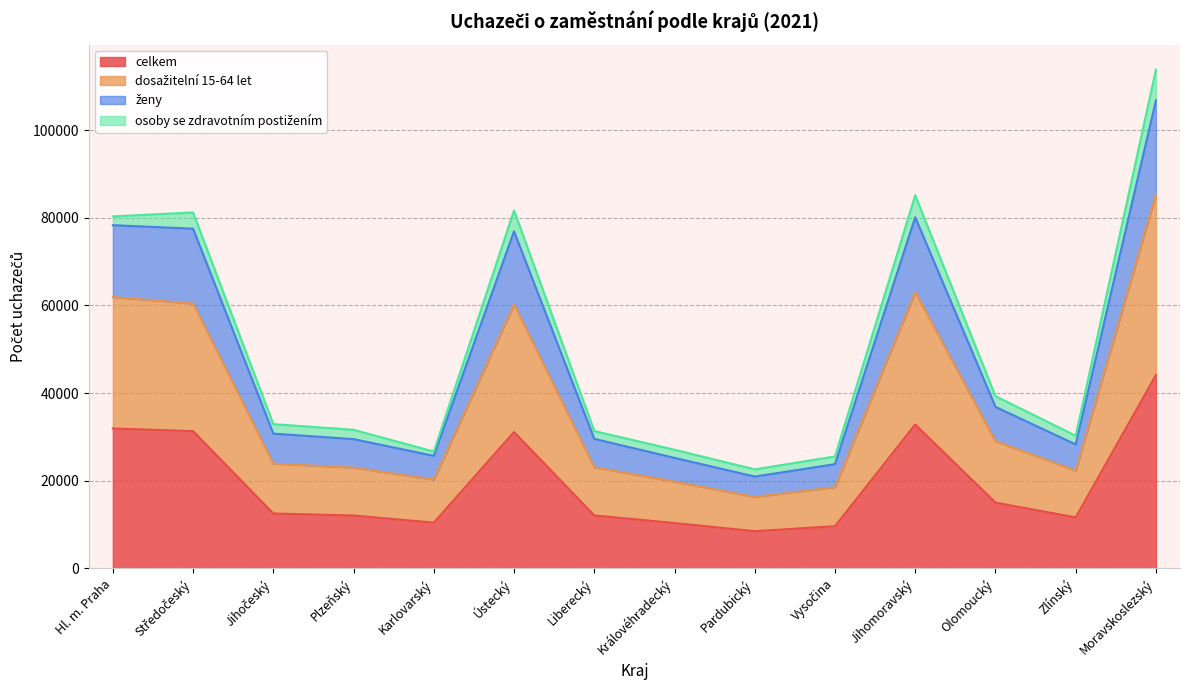

Where does the celkem series first go above 12504?

Hl. m. Praha